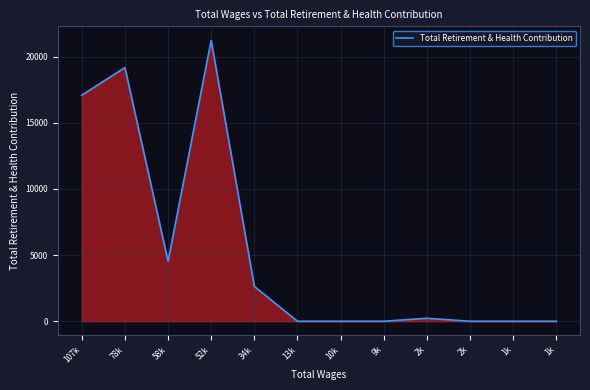

What is the difference between the maximum and minimum values?

21236